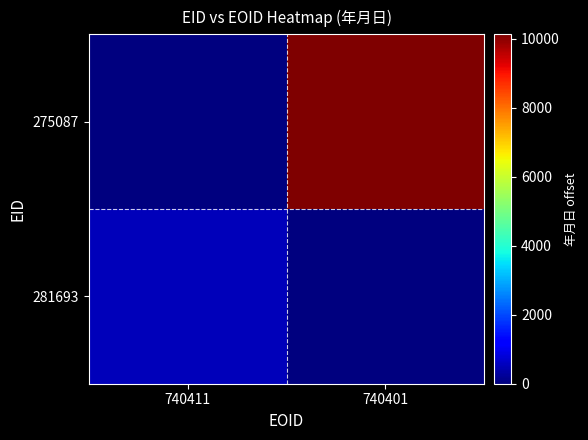

At how many categories does at least one series exceed 5292?

1